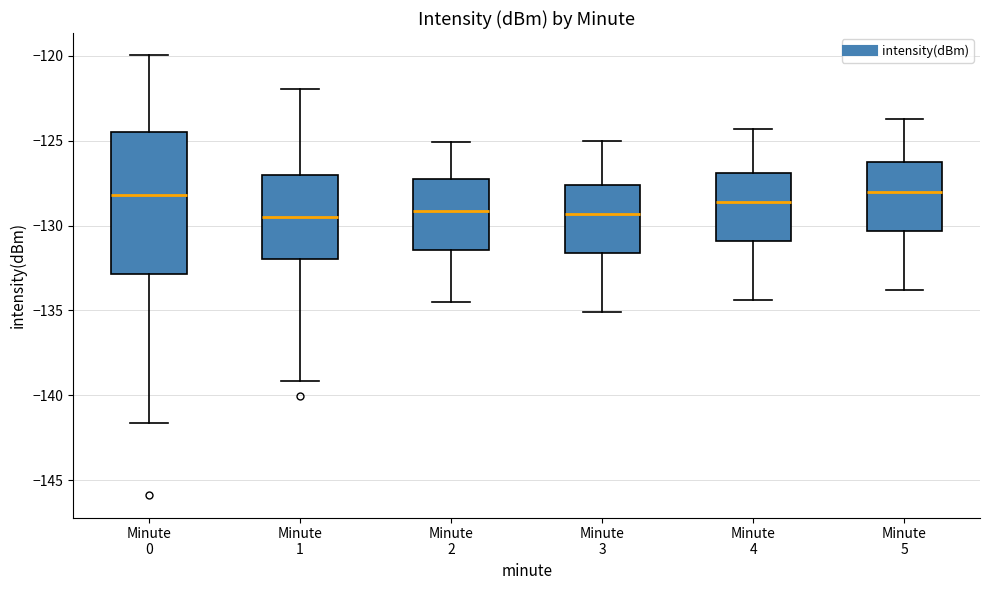

Reading left to right, transcribe this box plot: for each box, give where its median line is, the range the box spans, and where its two whiskers end, as read against the y-axis. The values are not printed on the chart, so give them approximately, as read against the axis.

Minute 0: median -128.0, box -133.0 to -124.5, whiskers -141.5 to -120.0
Minute 1: median -129.5, box -132.0 to -127.0, whiskers -139.0 to -122.0
Minute 2: median -129.0, box -131.5 to -127.0, whiskers -134.5 to -125.0
Minute 3: median -129.5, box -131.5 to -127.5, whiskers -135.0 to -125.0
Minute 4: median -128.5, box -131.0 to -127.0, whiskers -134.5 to -124.5
Minute 5: median -128.0, box -130.5 to -126.0, whiskers -134.0 to -123.5